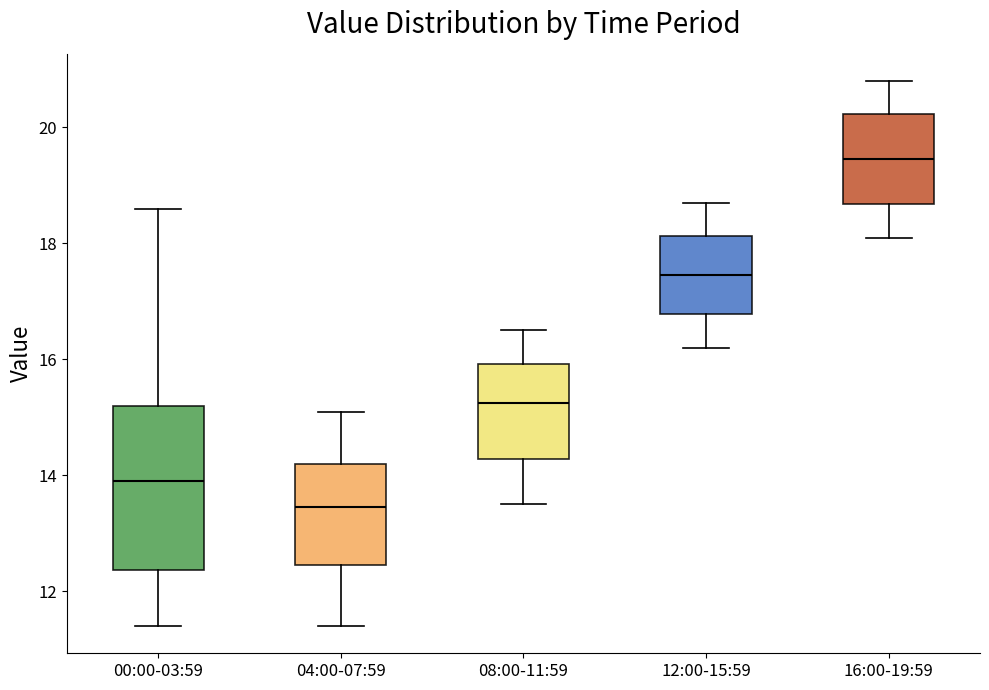

Where is the upper edge of the box for 16:00-19:59 on the y-axis? The values are not printed on the chart, so give them approximately, as read against the axis.

20.2